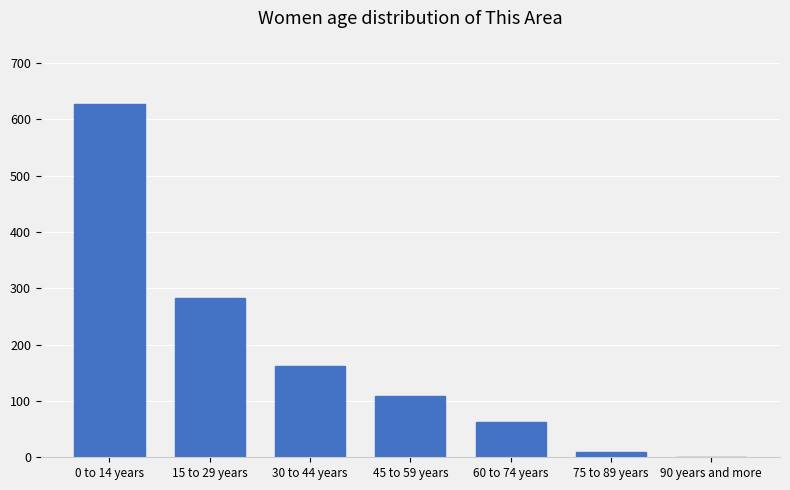

The value at 15 to 29 years is 491. True or false?

False